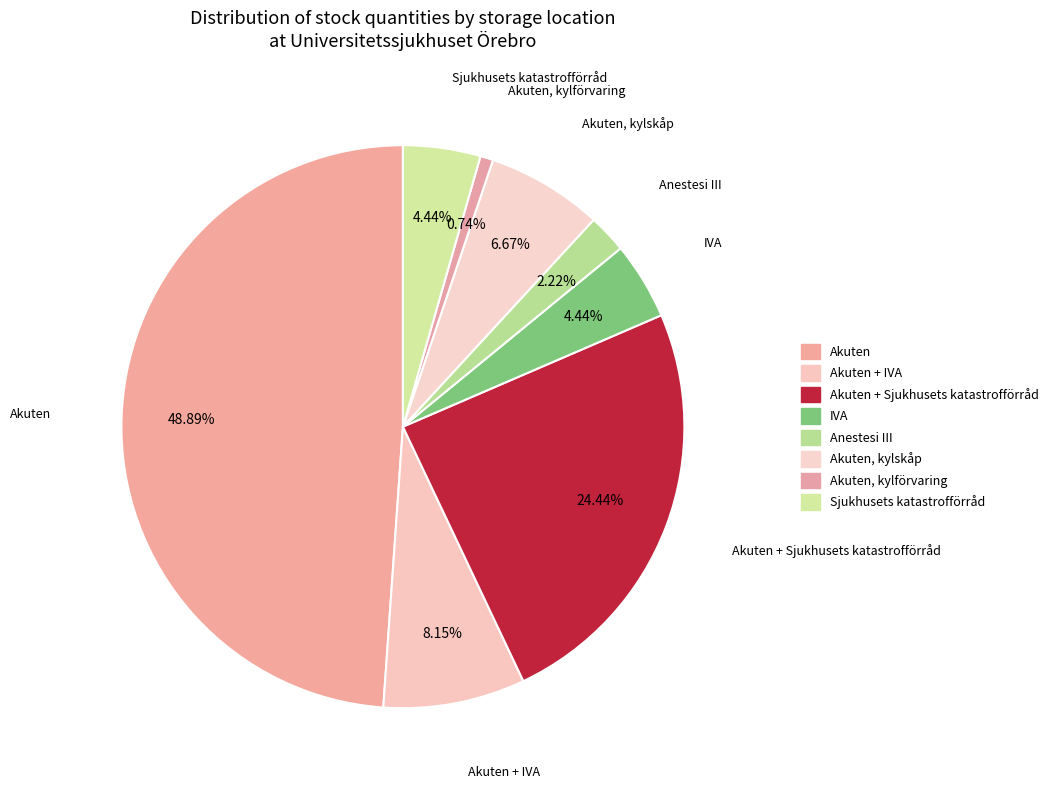

Count the number of slices in the pie.

8